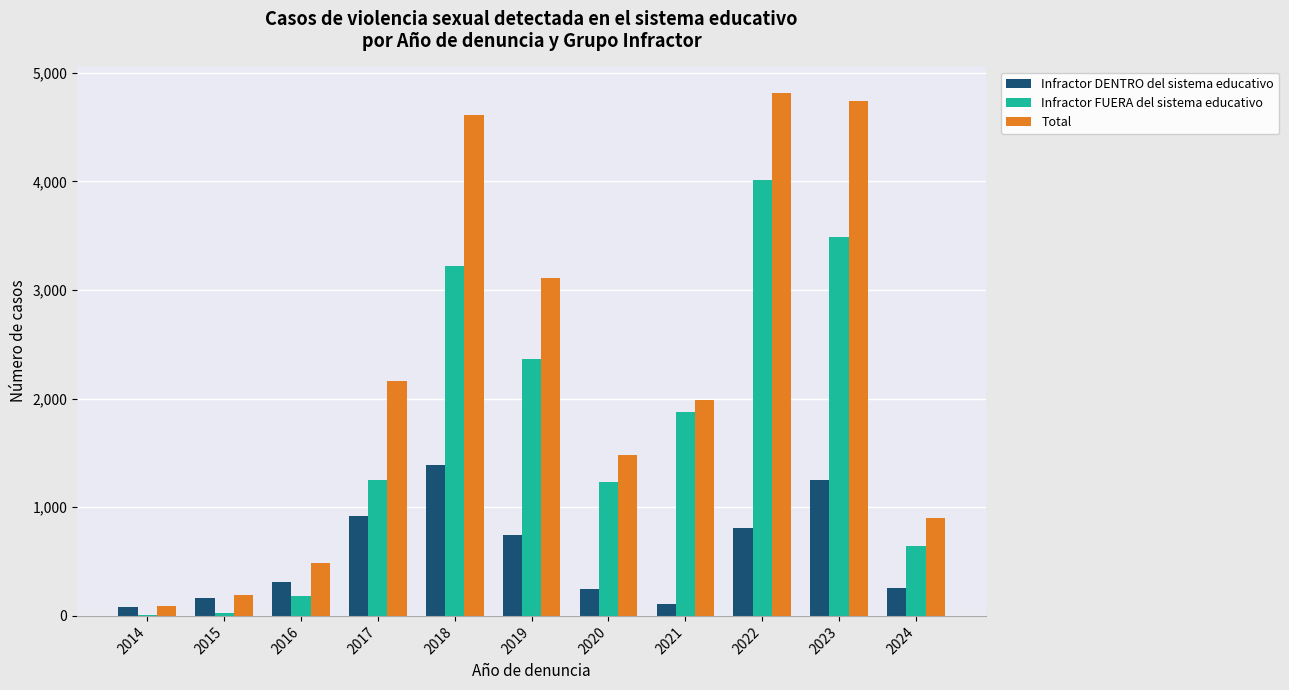

Which series changed the most between 2017 and 2019?

Infractor FUERA del sistema educativo